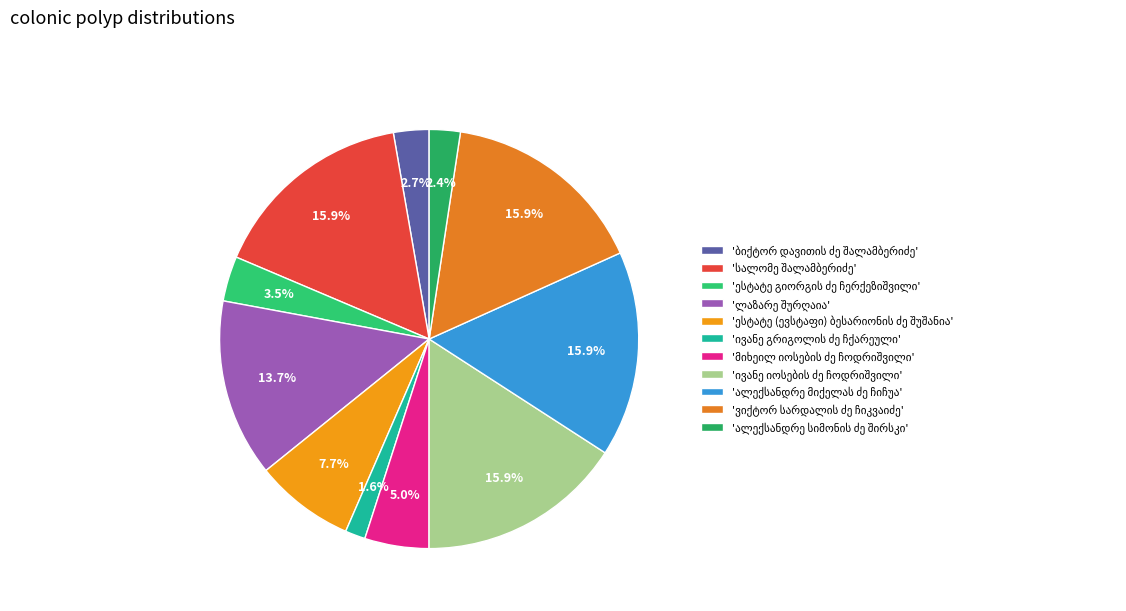

To the nearest percent, what is the combined percentage of ალექსანდრე სიმონის ძე შირსკი and მიხეილ იოსების ძე ჩოდრიშვილი?

7%